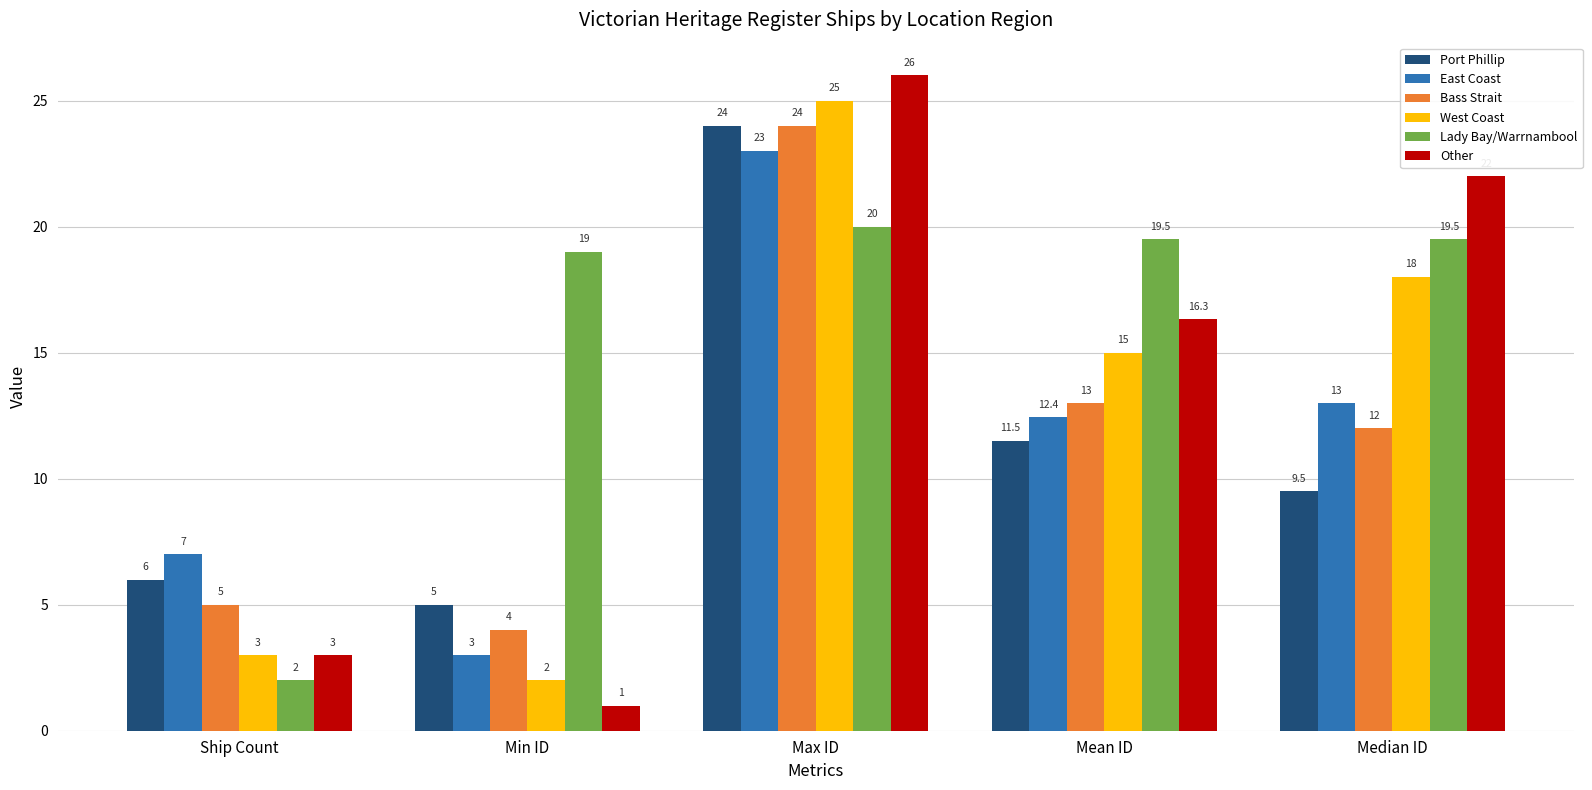

At Mean ID, list the series in order from largest to smallest.

Lady Bay/Warrnambool, Other, West Coast, Bass Strait, East Coast, Port Phillip